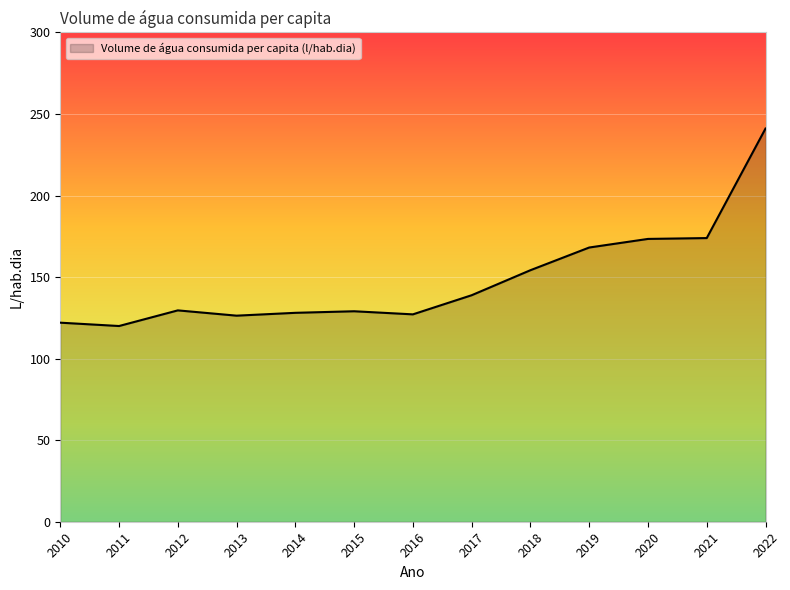

How many series are shown in this chart?

1